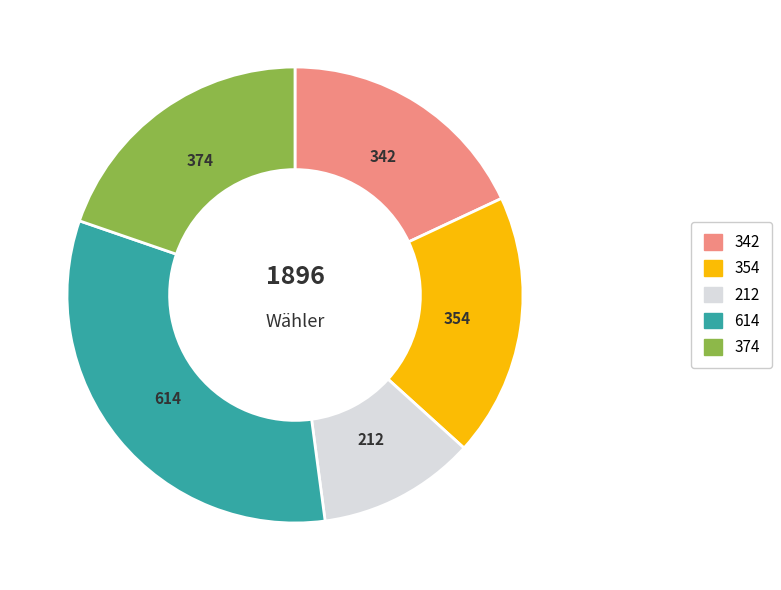

Count the number of slices in the pie.

5